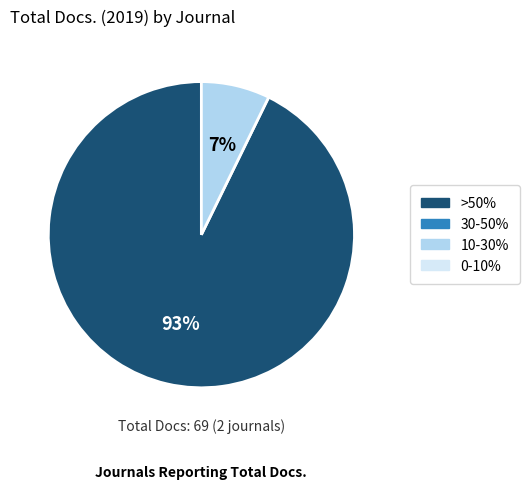

To the nearest percent, what is the difference between the largest and smallest slice percentages?

86%